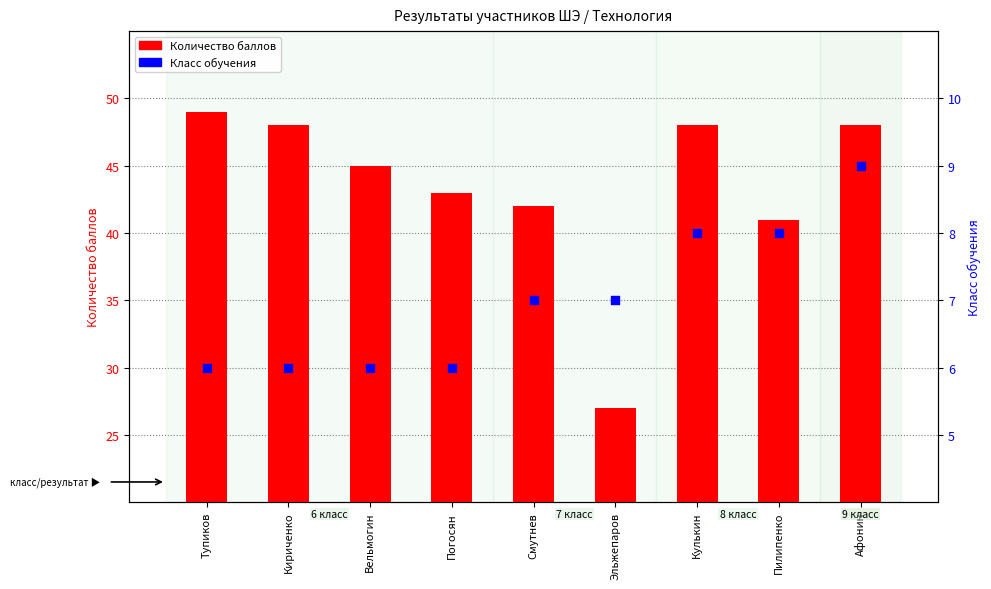

Which series has the widest spread of Y values?

Количество баллов